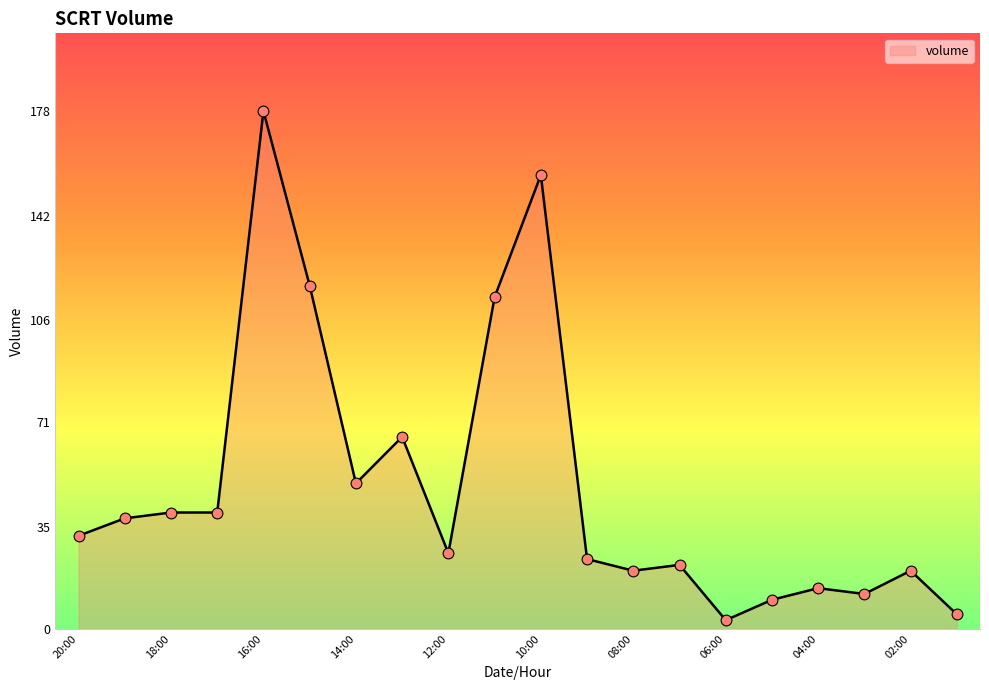

What is the maximum value shown in the chart?

178